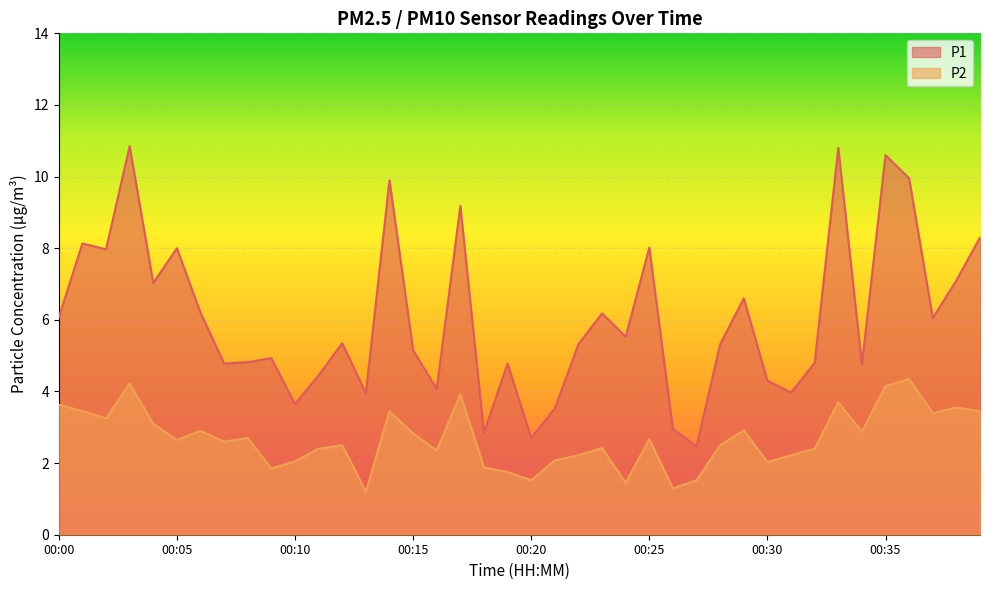

What are all the series names shown in the legend?

P1, P2